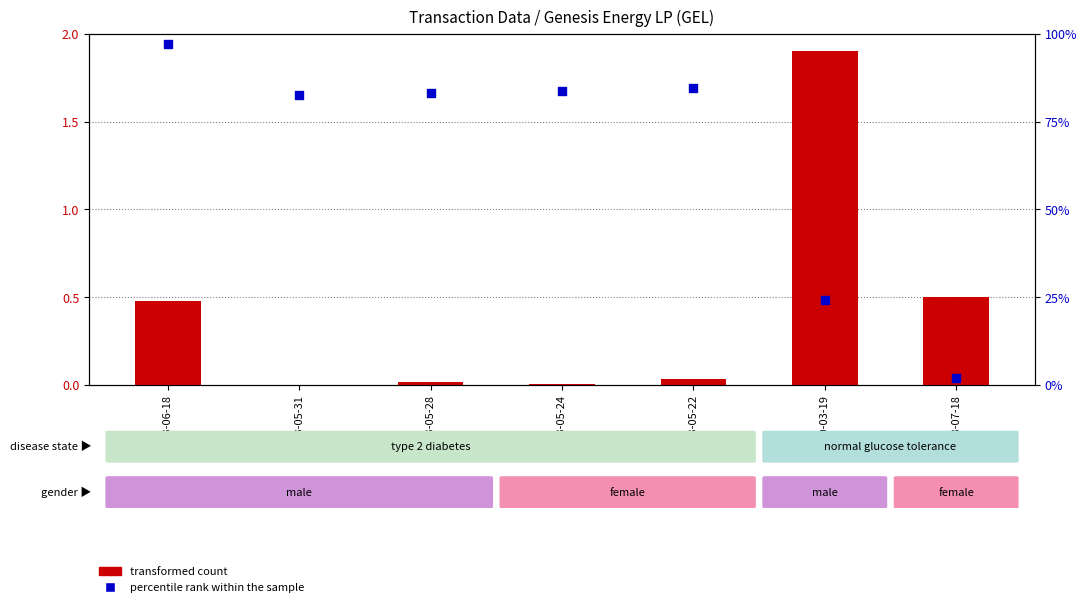

What is the total value across all series at 2010-03-19?

26.2